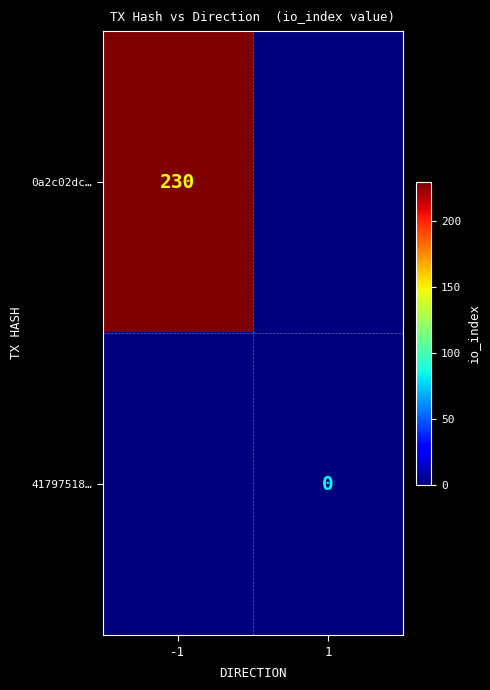

Which category has the highest value across all series?

-1